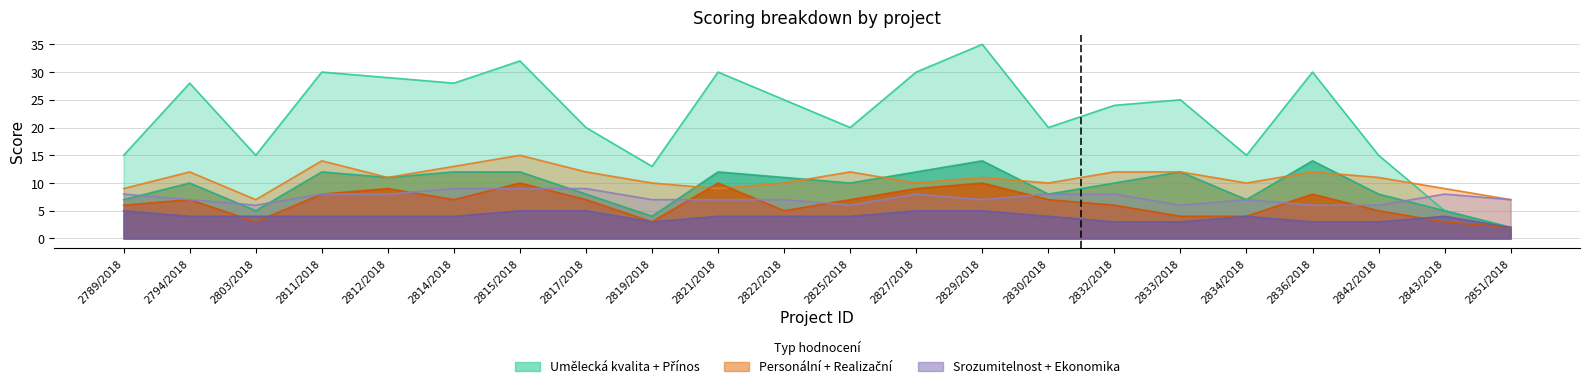

How many data points does each series have?

22